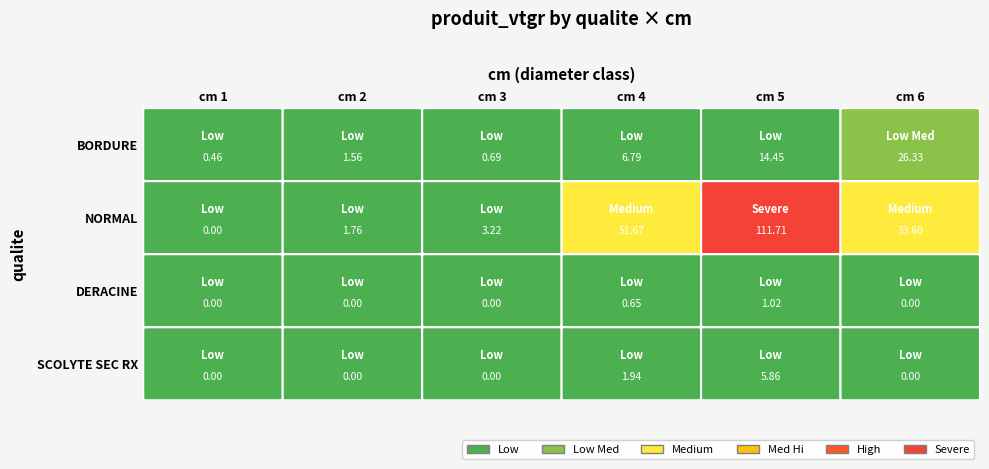

How many values in SCOLYTE SEC RX are above zero?

2